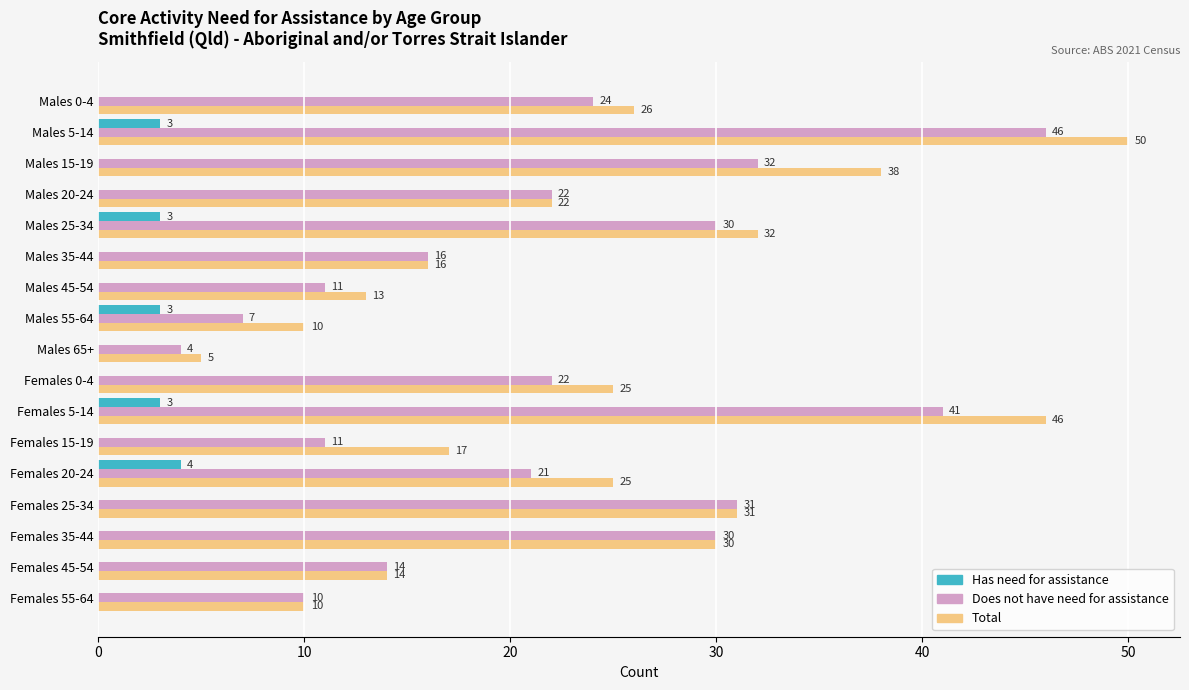

Which series changed the most between Males 35-44 and Males 55-64?

Does not have need for assistance